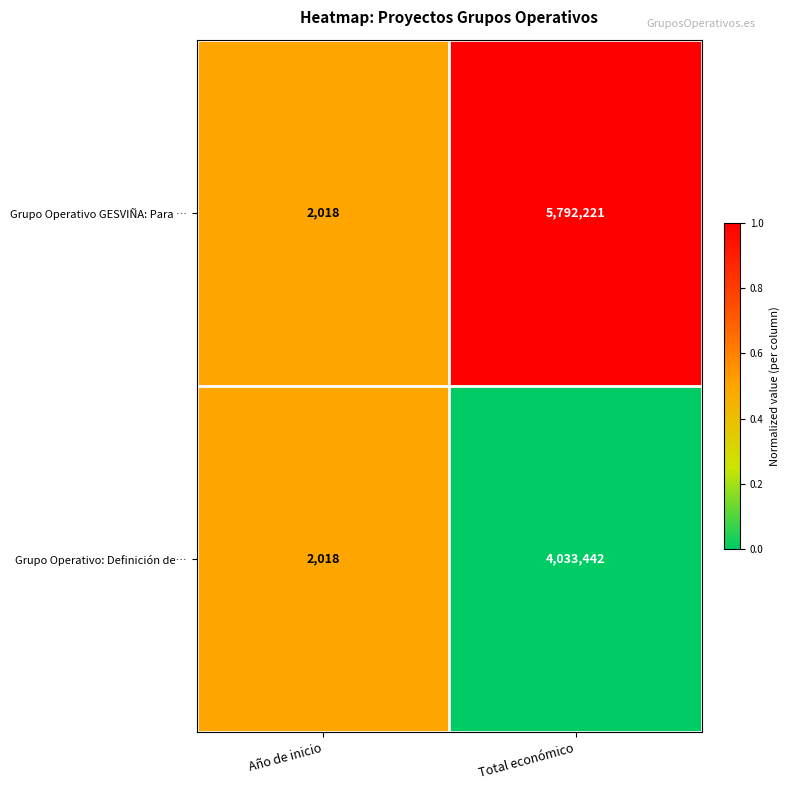

Between Año de inicio and Total económico, which series saw the biggest shift?

Grupo Operativo GESVIÑA: Para …